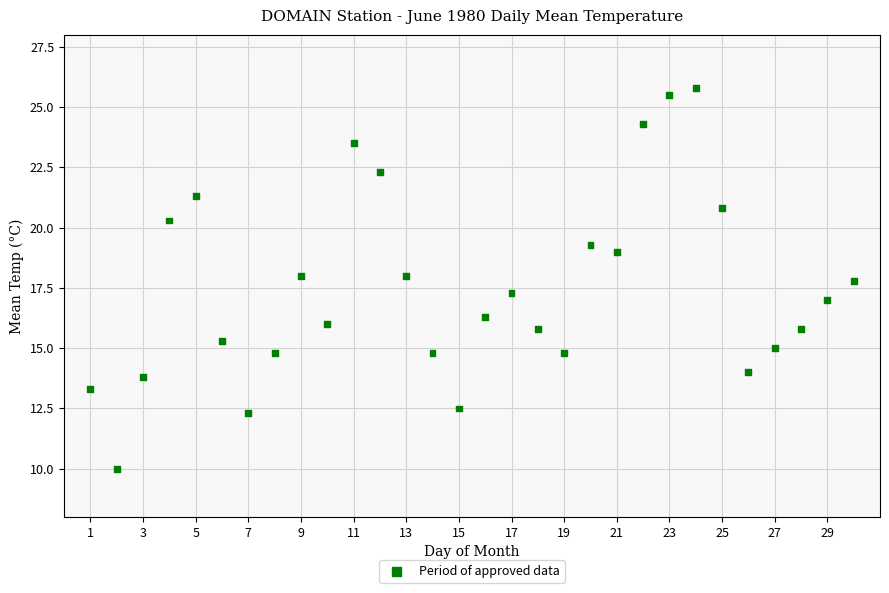

What is the range of X values (max minus min)?

29.0